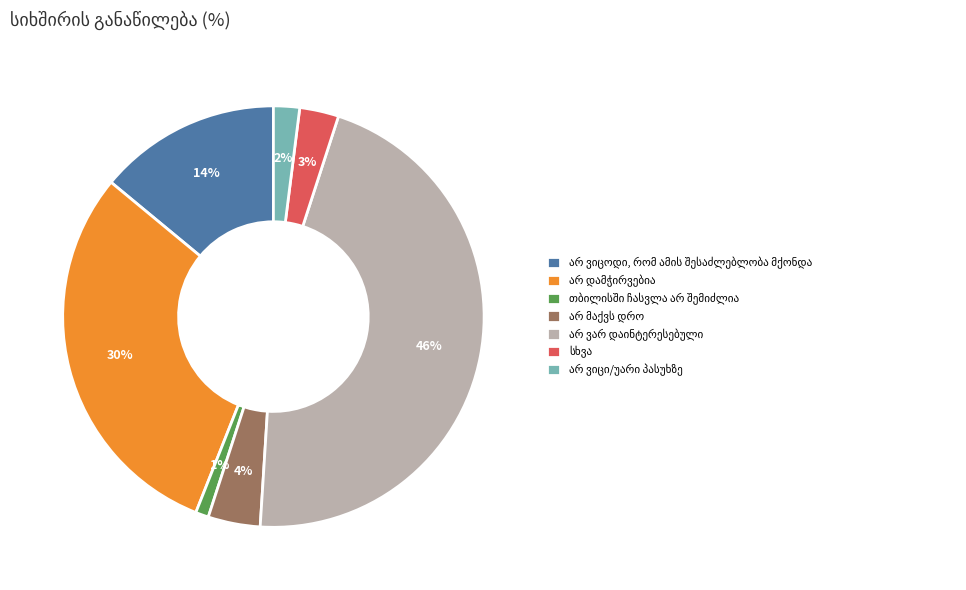

Is there a majority slice in this chart?

No